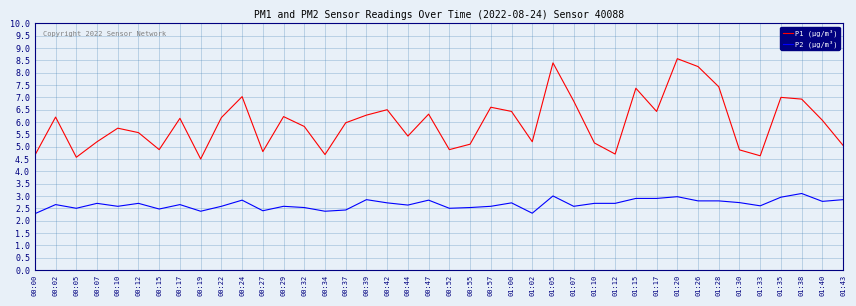

True or false: P1 (µg/m³) has a value of 4.9 at 00:52.

True